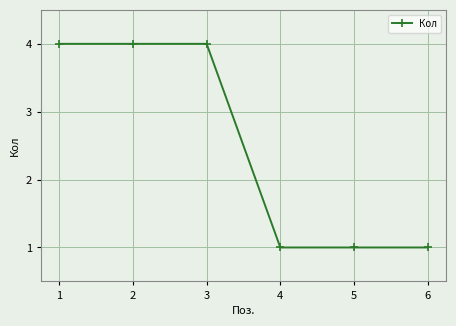

What value does the data have at 2?

4